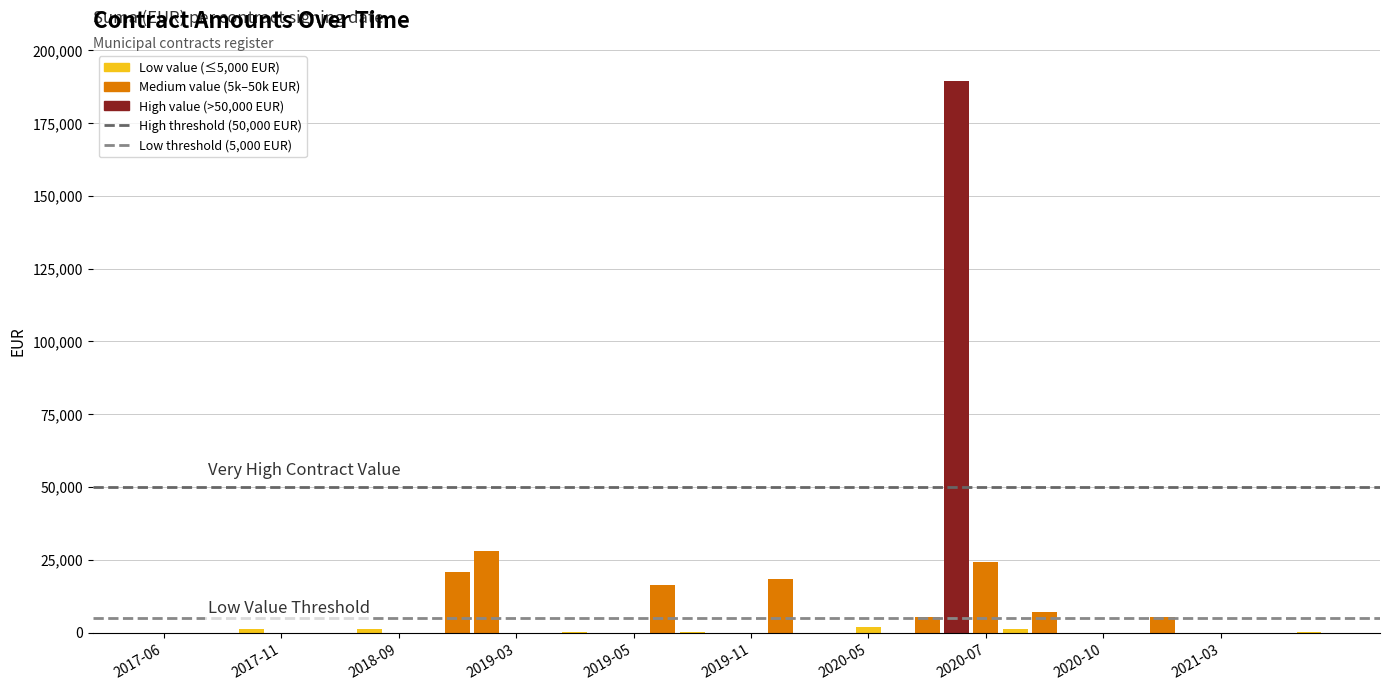

What is the sum of all values?

321588.6